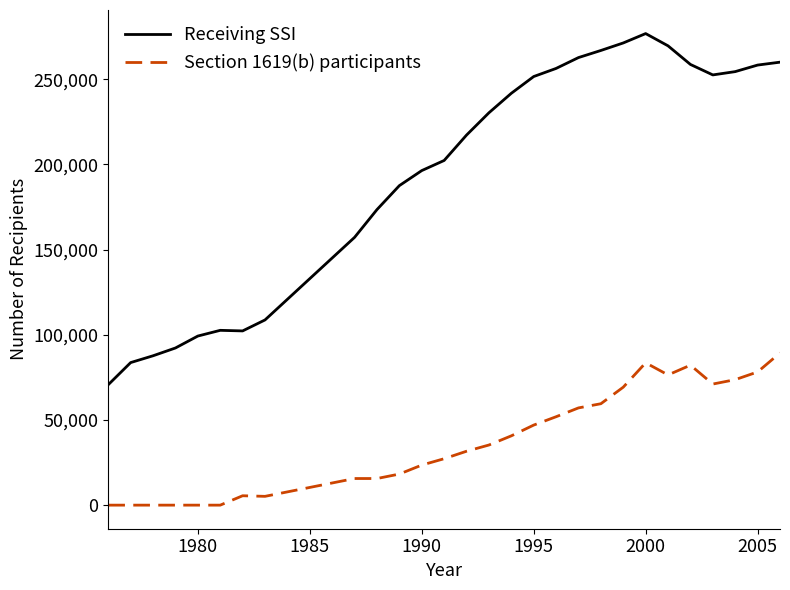

Which series has the largest range (max minus min)?

Receiving SSI